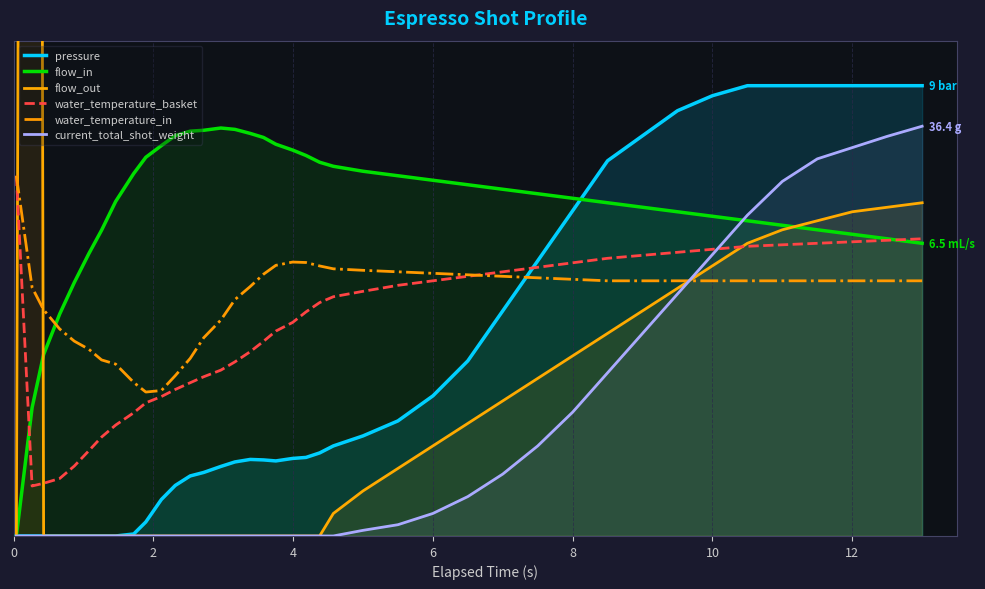

How many times do flow_in and flow_out cross each other?

2